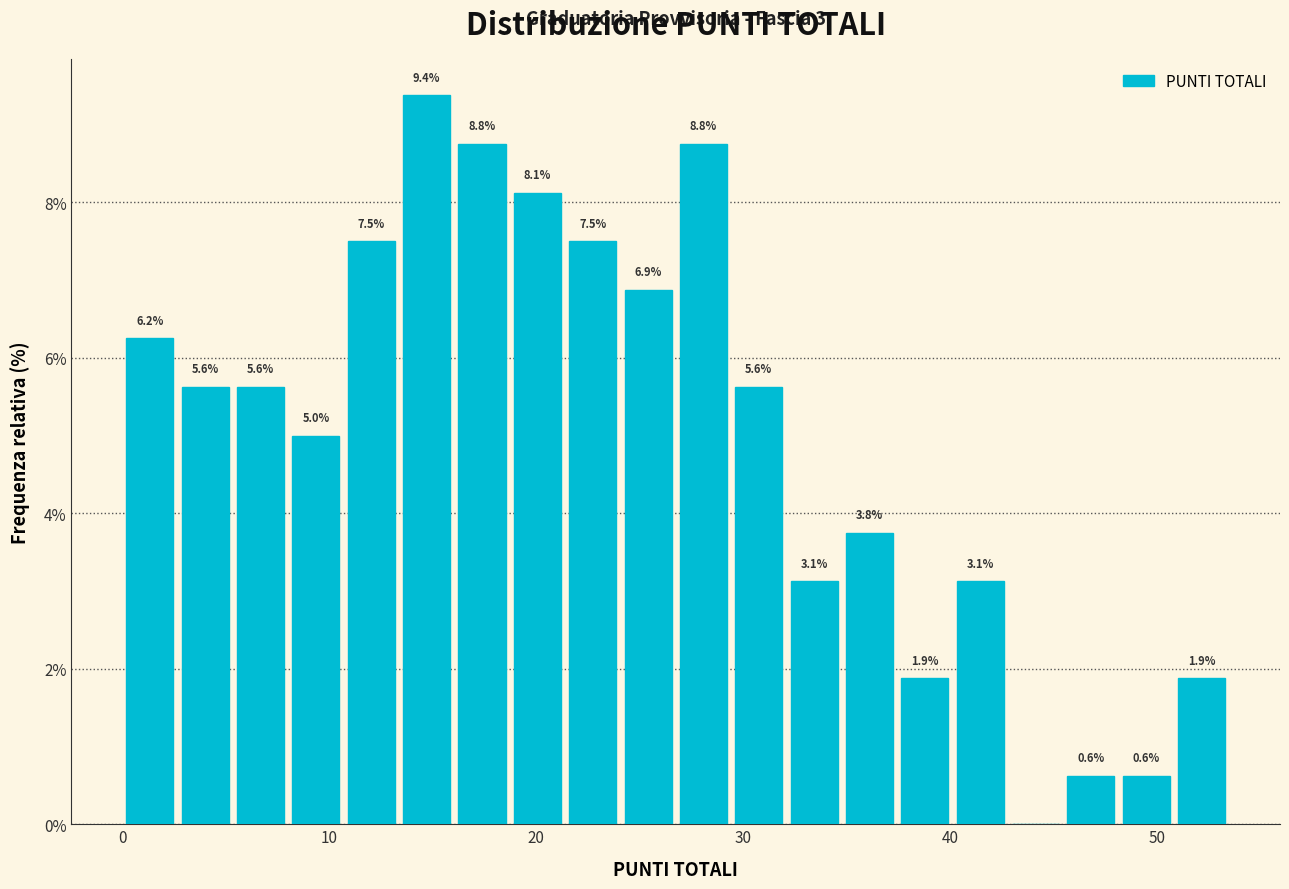

Around what value on the x-axis is the tallest bar? Give the approximate position of its centre, as read against the axis.

15